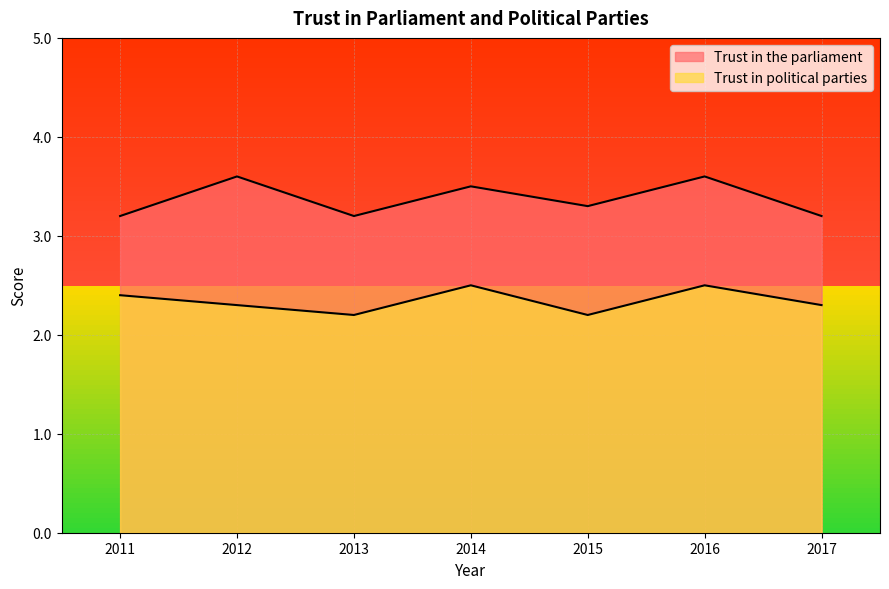

Reading left to right, extract all data points from this chart.

Trust in the parliament: 3.2	3.6	3.2	3.5	3.3	3.6	3.2
Trust in political parties: 2.4	2.3	2.2	2.5	2.2	2.5	2.3